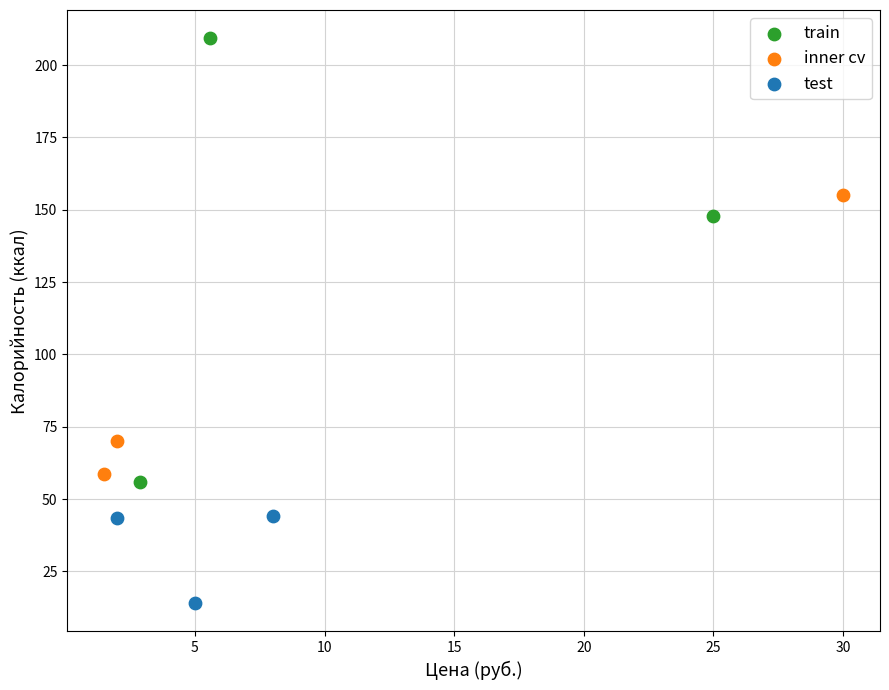

Which series contains the highest Y value?

train